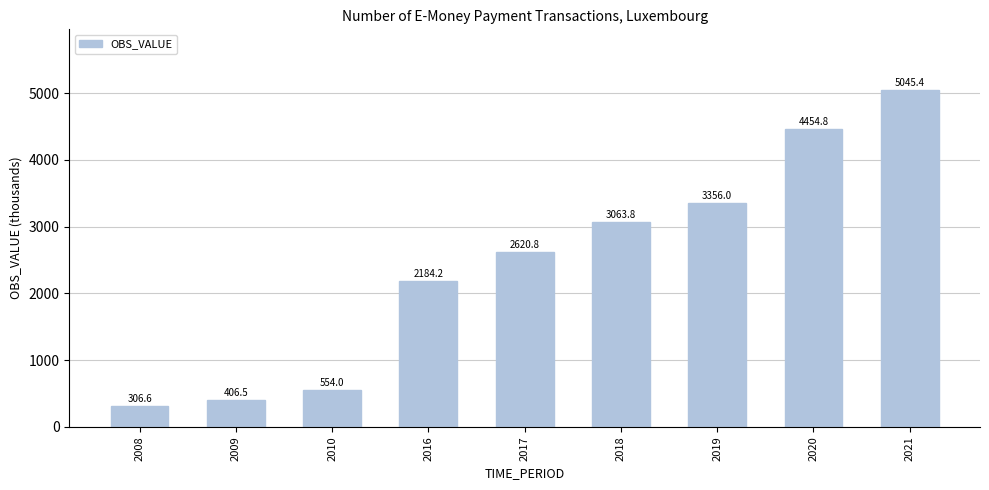

What is the difference between the values at 2018 and 2016?

879.5